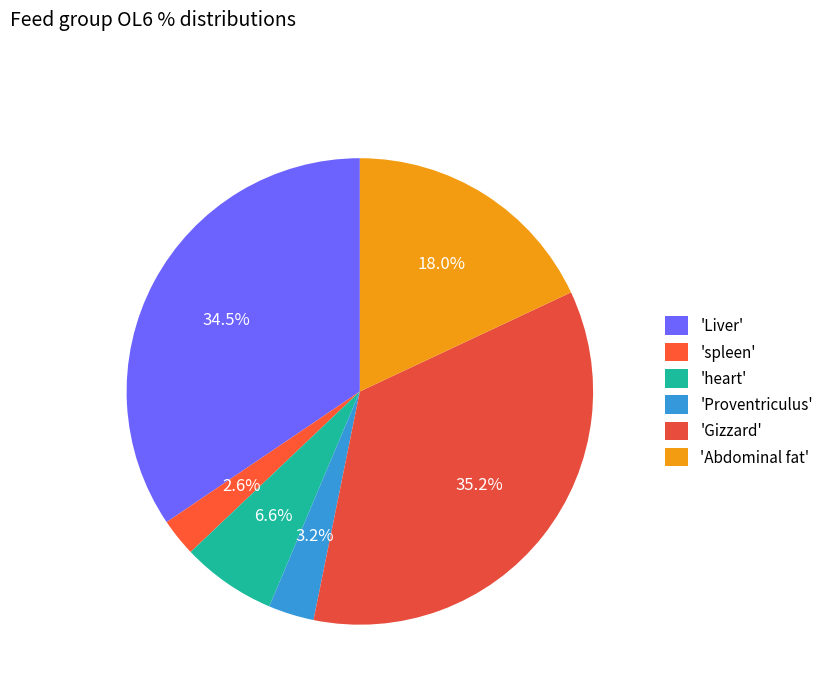

How many segments does this pie chart have?

6